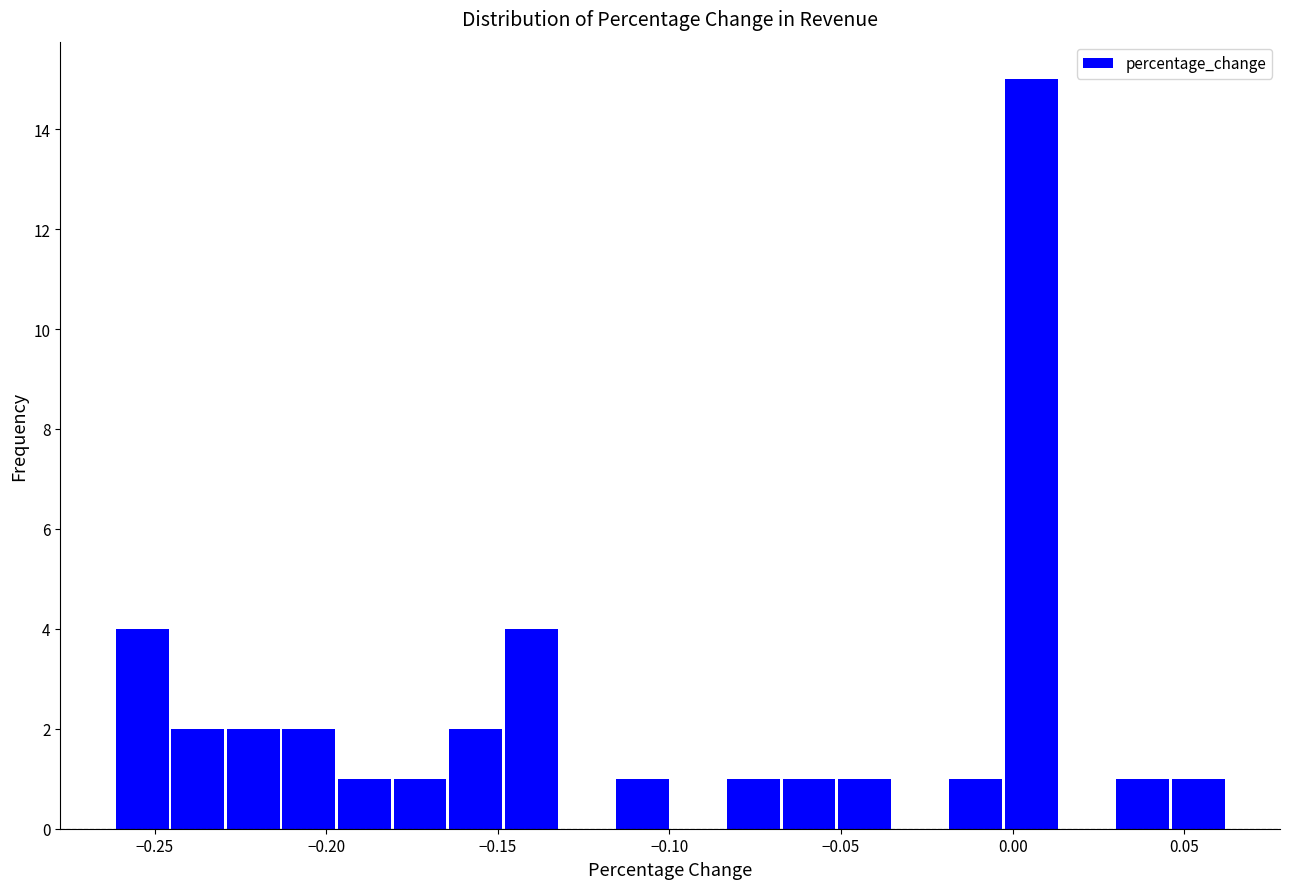

Around what value on the x-axis is the tallest bar? Give the approximate position of its centre, as read against the axis.

0.005